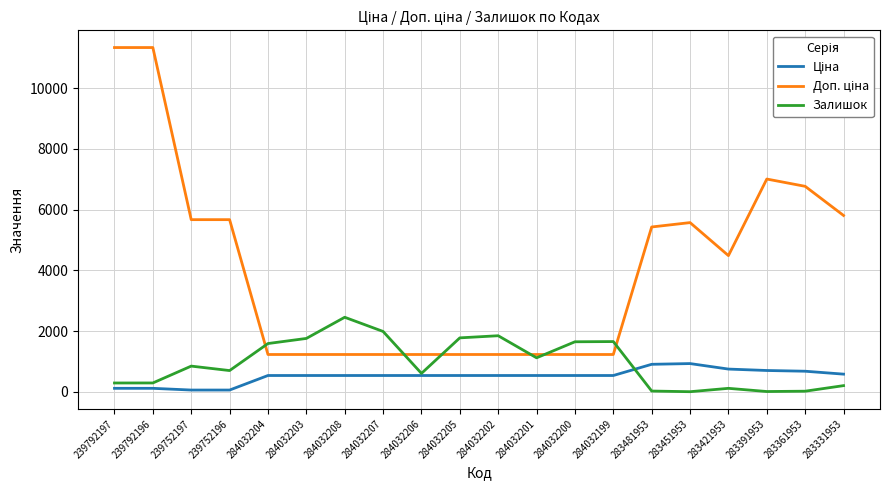

What is the maximum value shown in the chart?

11334.0